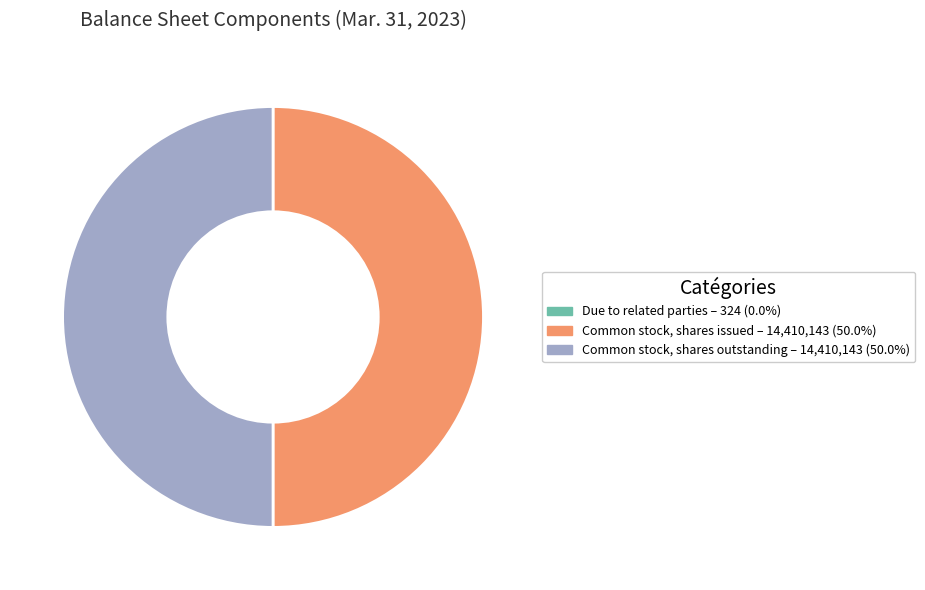

Do Common stock, shares issued and Common stock, shares outstanding together represent more than half of the pie?

Yes